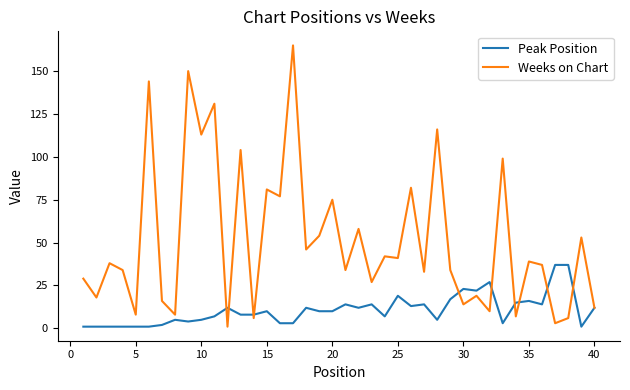

List the series in order of their overall mean, highest first.

Weeks on Chart, Peak Position